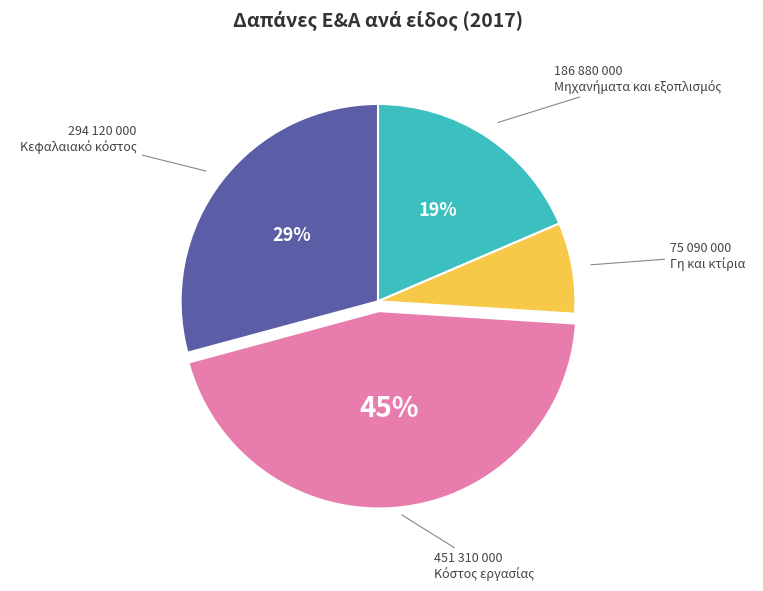

To the nearest percent, what is the average slice percentage?

25%